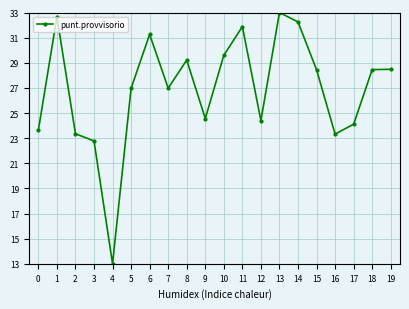

Read the value at 19.

28.5